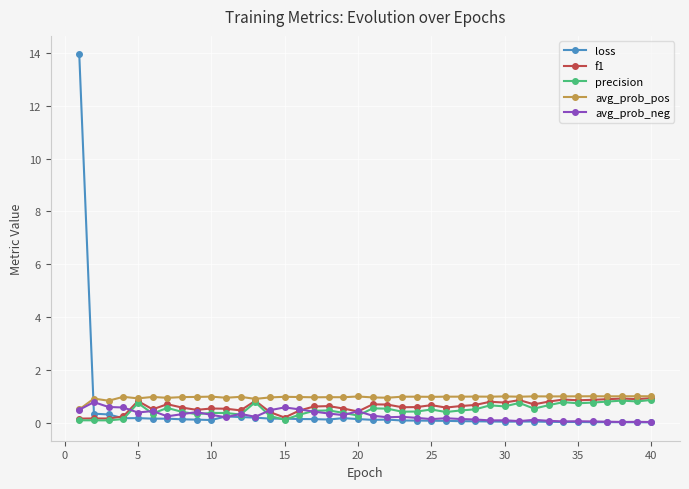

True or false: f1 has more than 2 points higher than both neighbors.

True